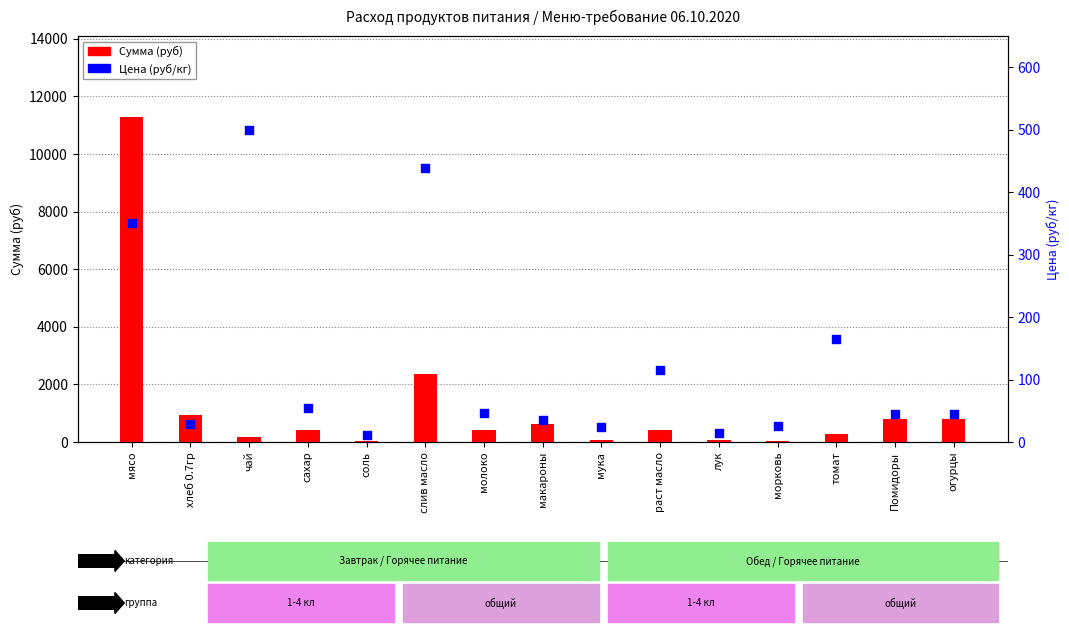

Which series has the largest total across all categories?

Сумма (руб)